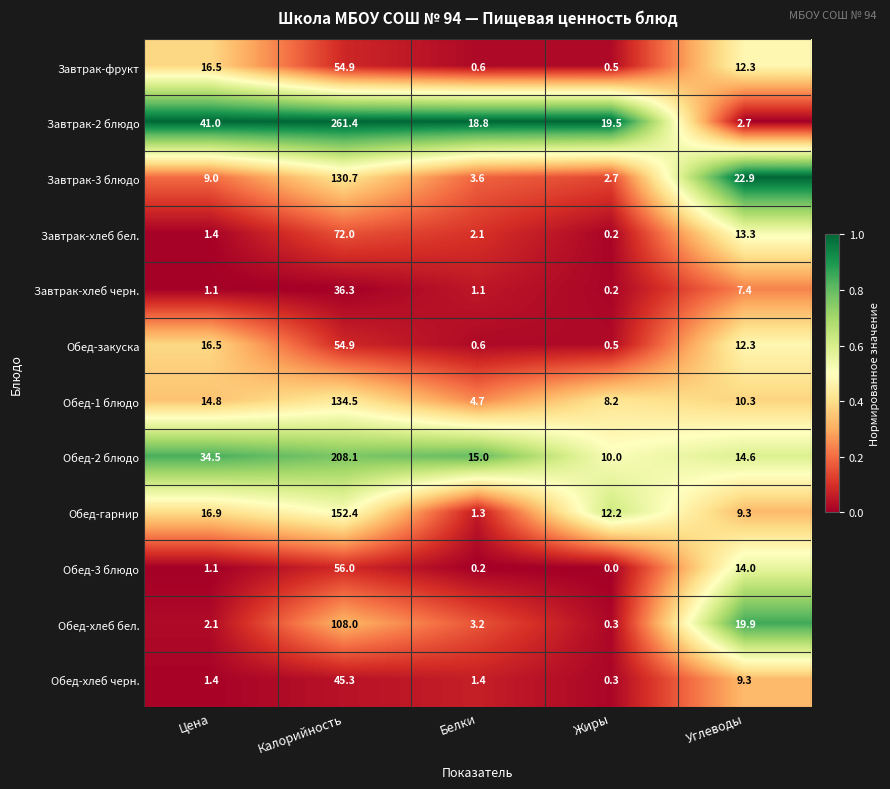

Between Калорийность and Белки, which series saw the biggest shift?

Завтрак-2 блюдо